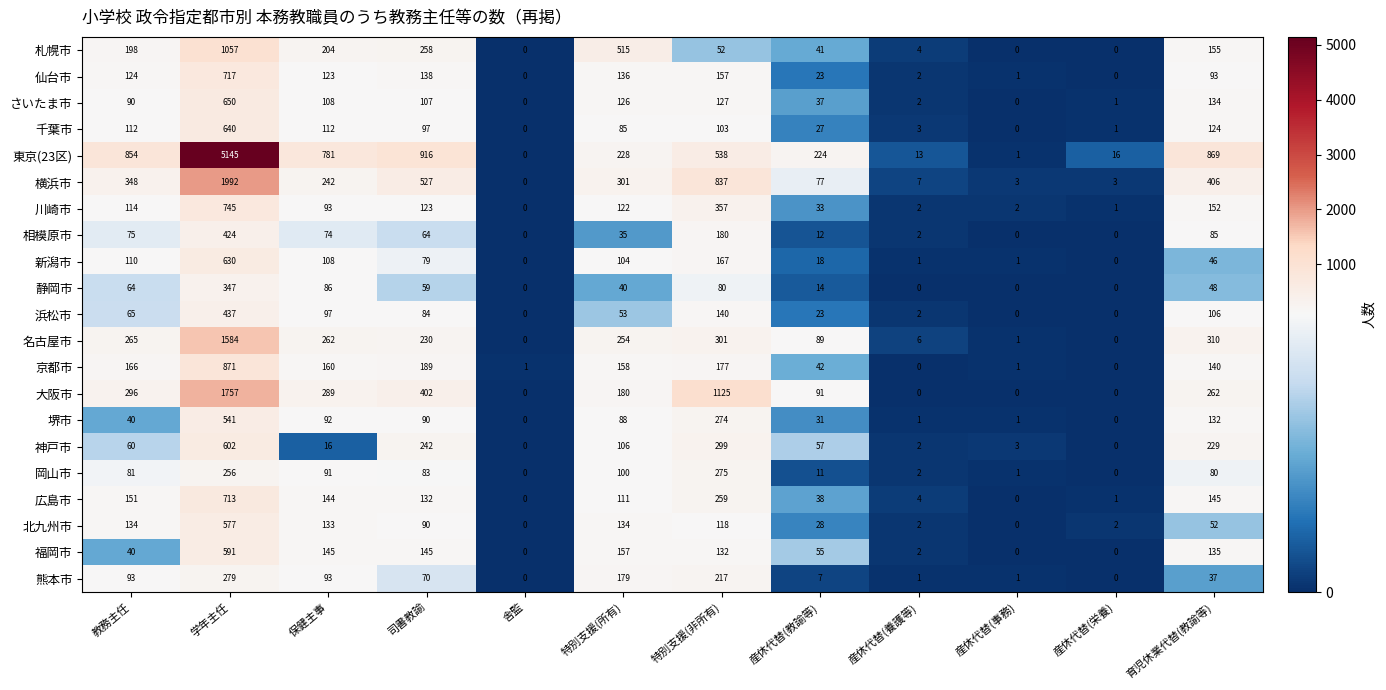

True or false: 浜松市 has a value of 65 at 教務主任.

True